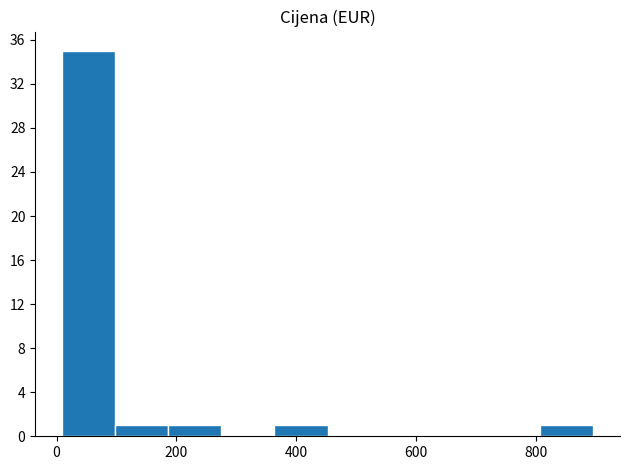

What is the height of the bar covering 800 to 900 on the x-axis? Neither the bar edges nor the heights are printed on the chart, so give them approximately, as read against the axes.

1